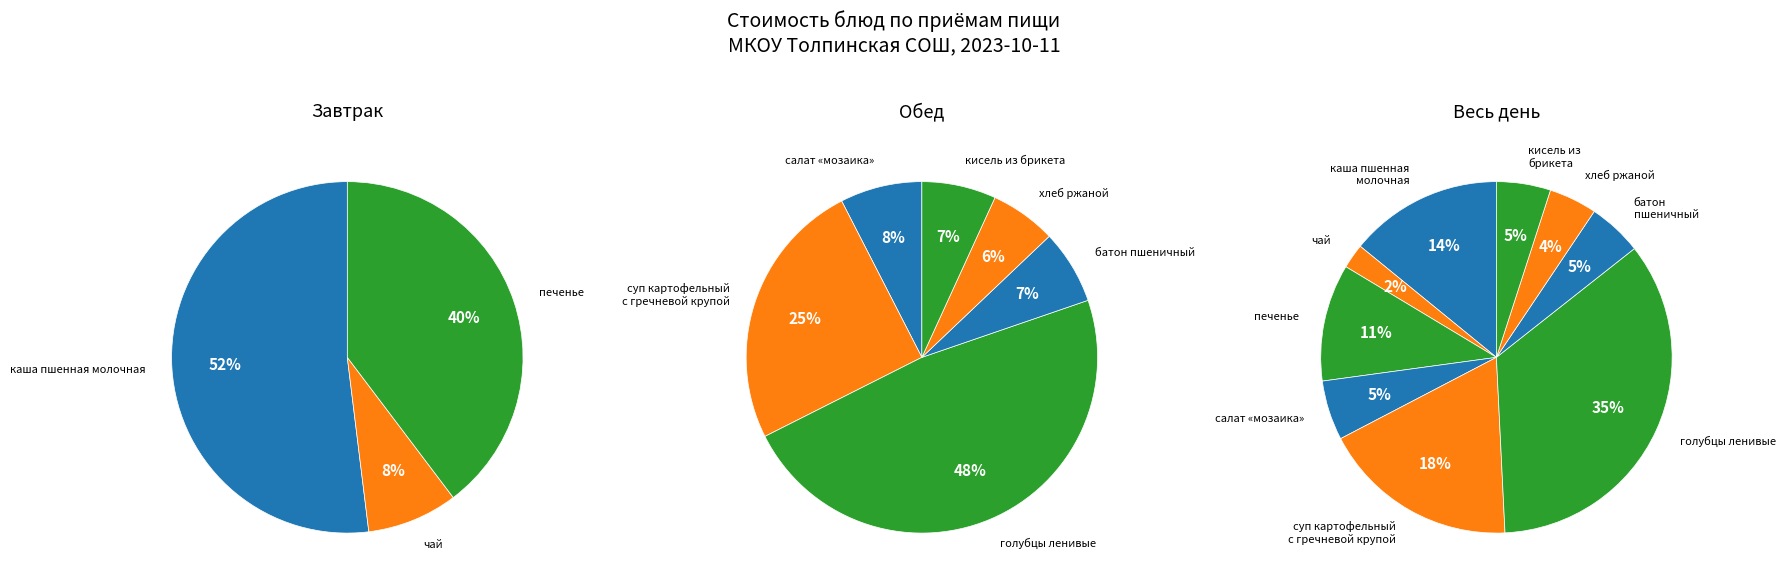

What percentage is the чай slice, to the nearest percent?

2%